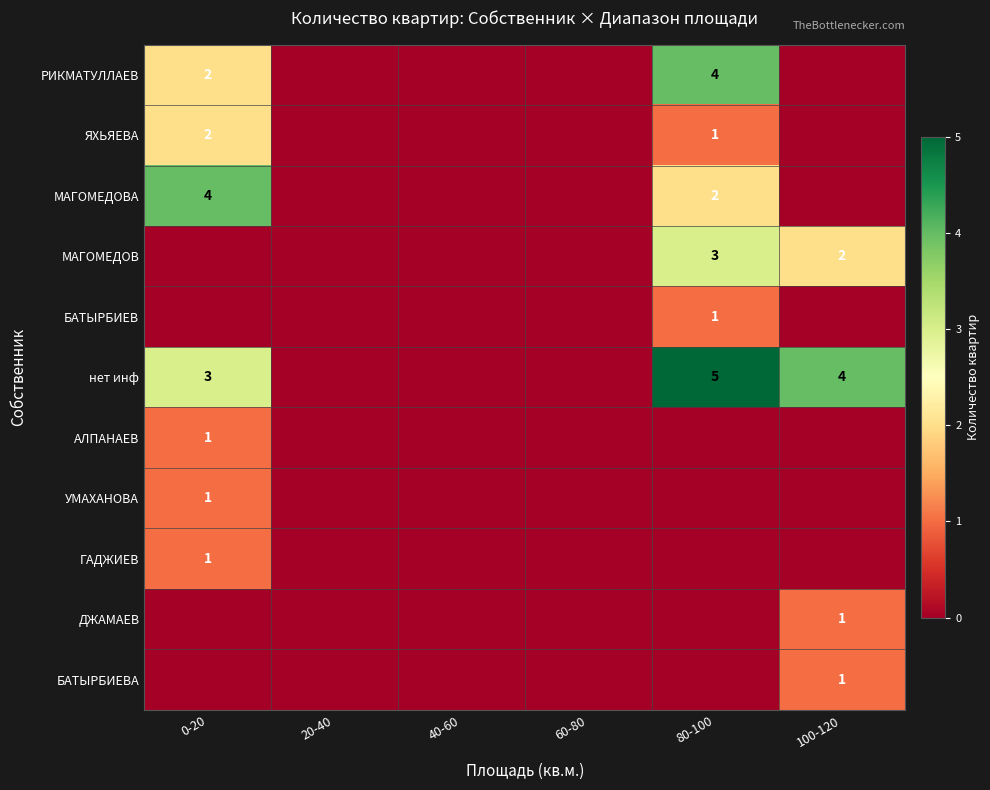

The ДЖАМАЕВ series shows 0 at 100-120. True or false?

False